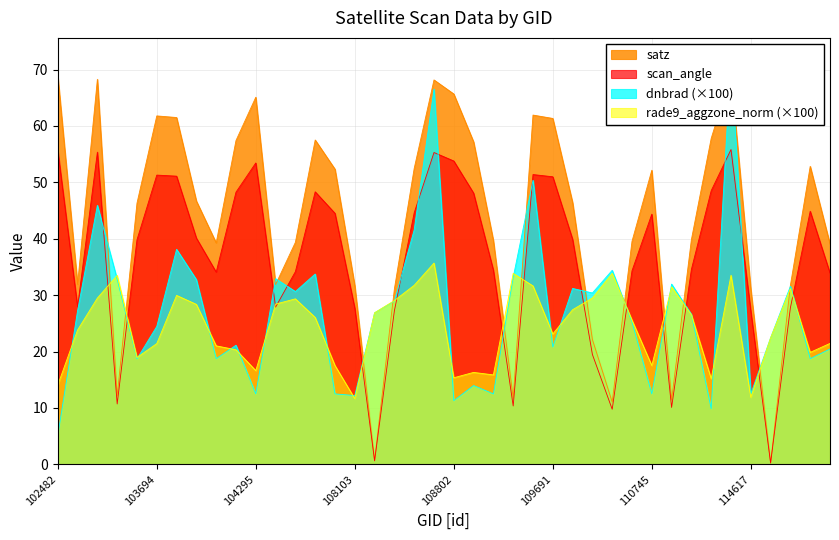

At which category does dnbrad reach its first local valley?

103574